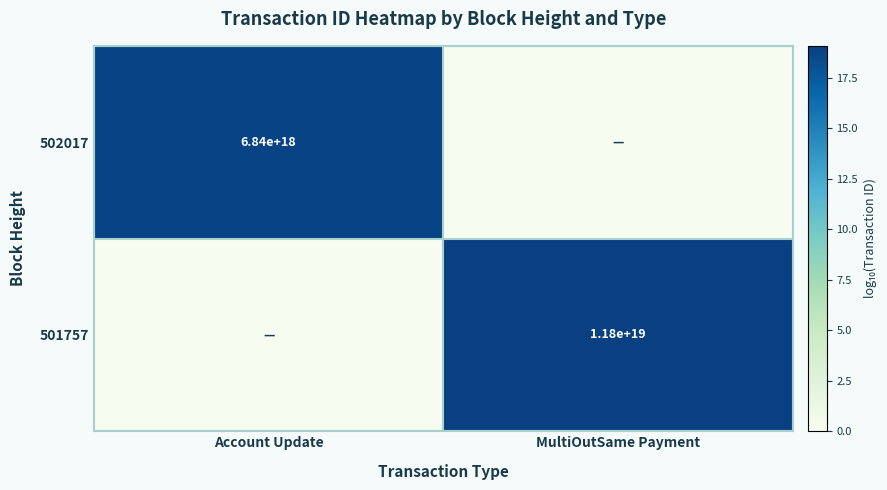

The value of 501757 at MultiOutSame Payment is 5667795656940271616. True or false?

False